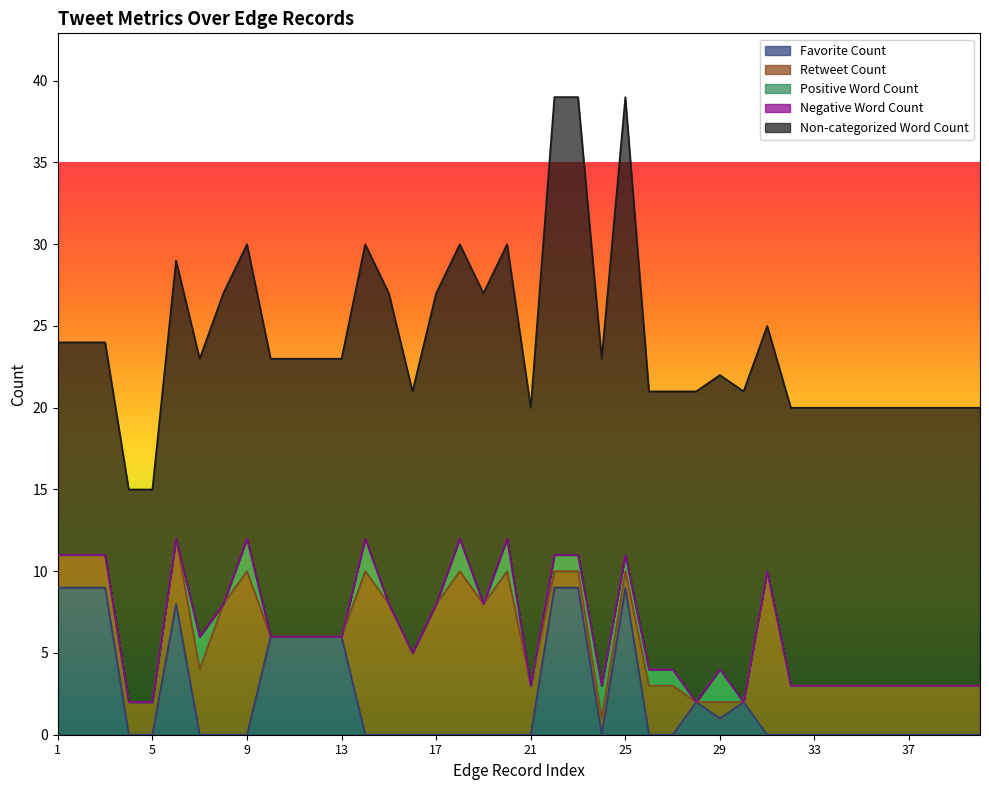

Is it true that Positive Word Count equals 0 at 21?

True